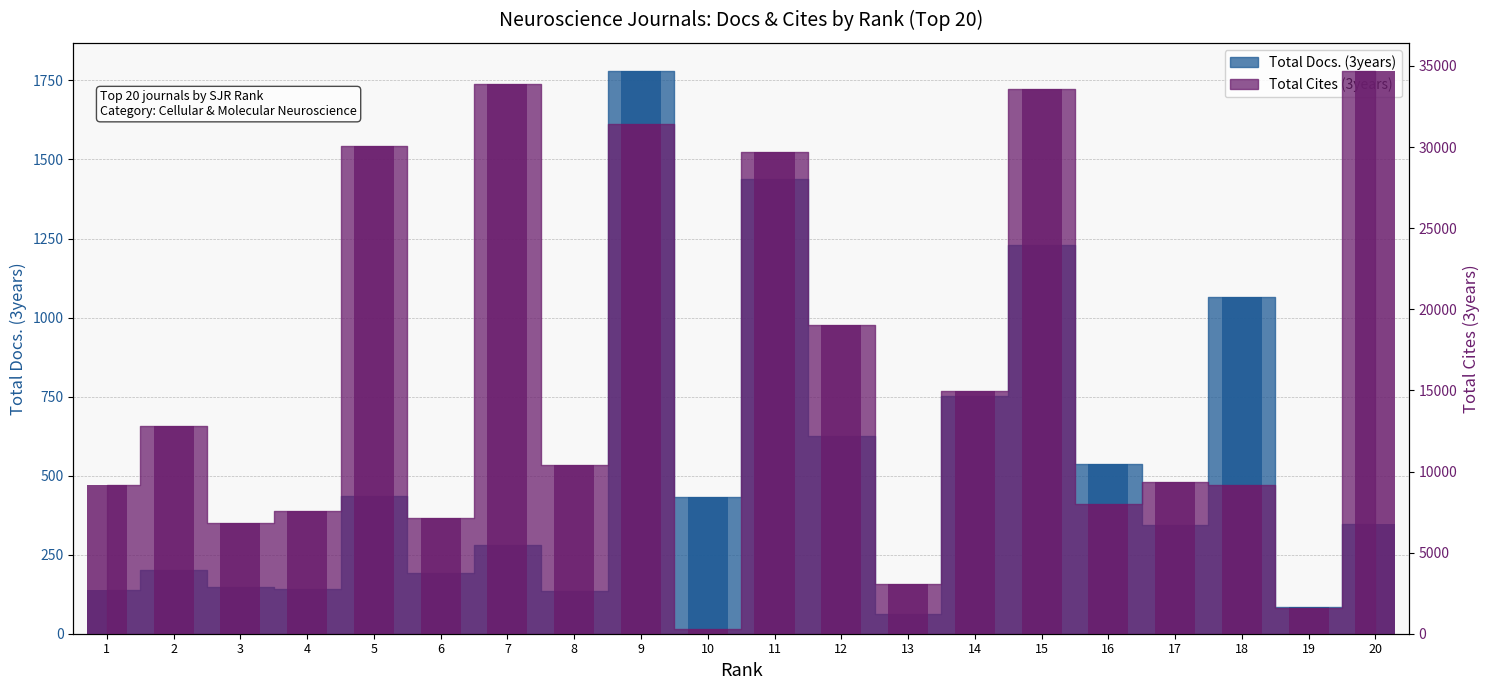

Which series changed the most between 3 and 7?

Total Cites (3years)